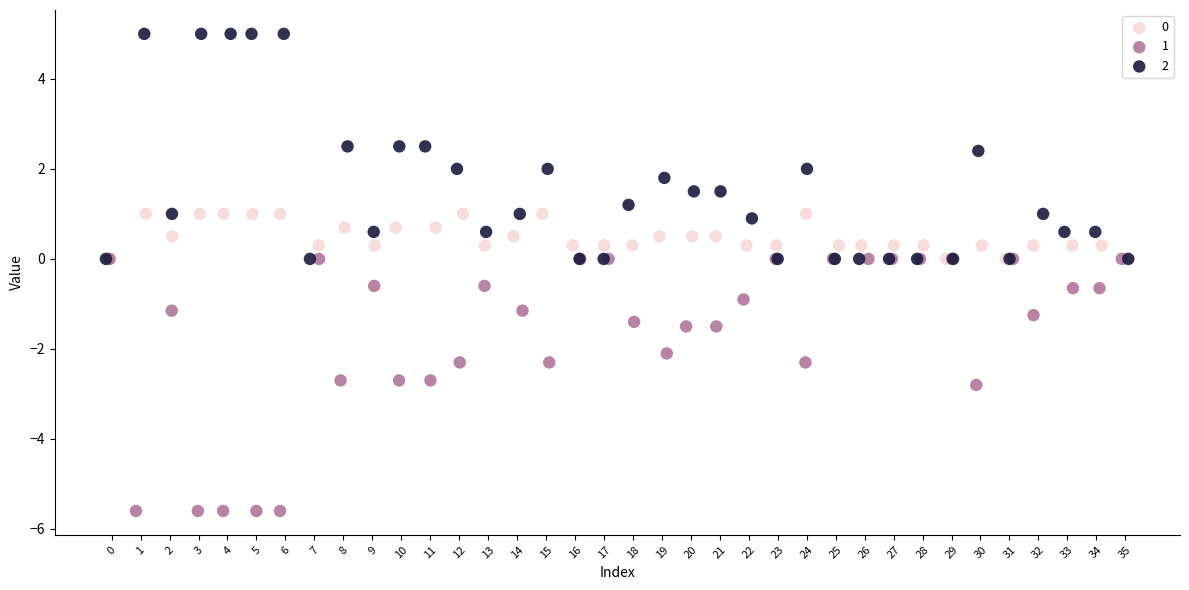

Which series reaches the maximum Y coordinate?

2